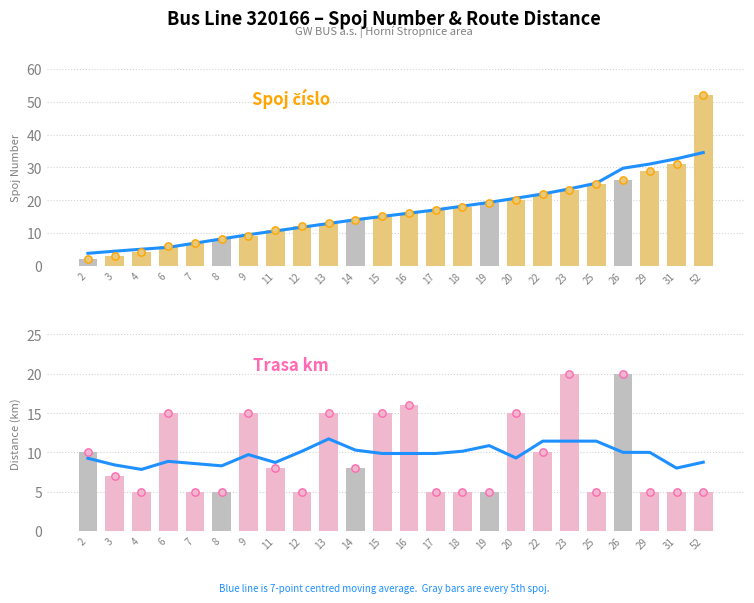

Is the value of spoj_cislo at 26 greater than the value of trasa_km at 11?

Yes